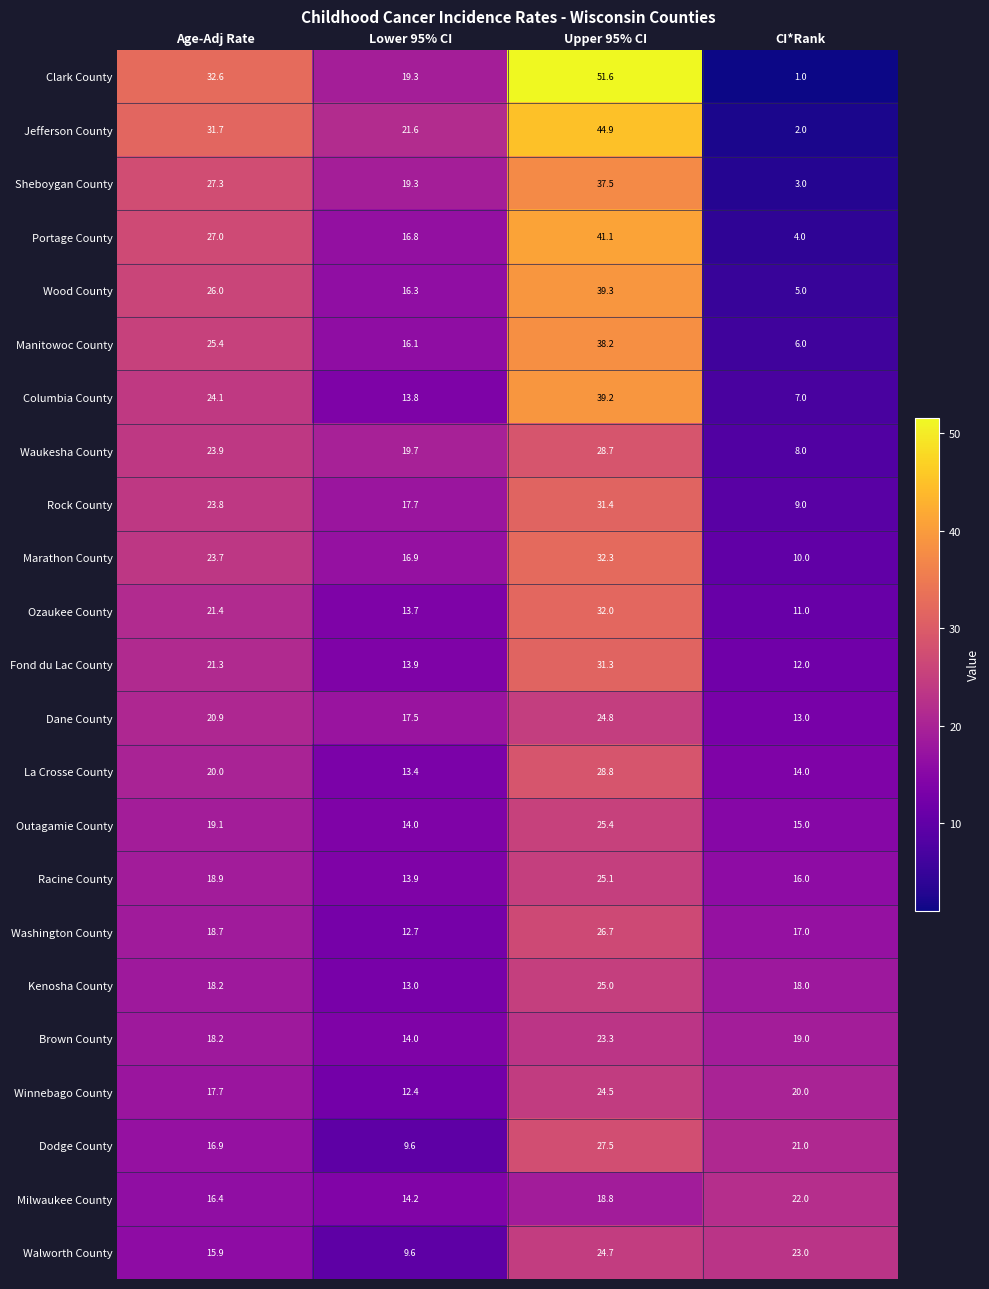

The value of Winnebago County at Lower 95% CI is 12.4. True or false?

True